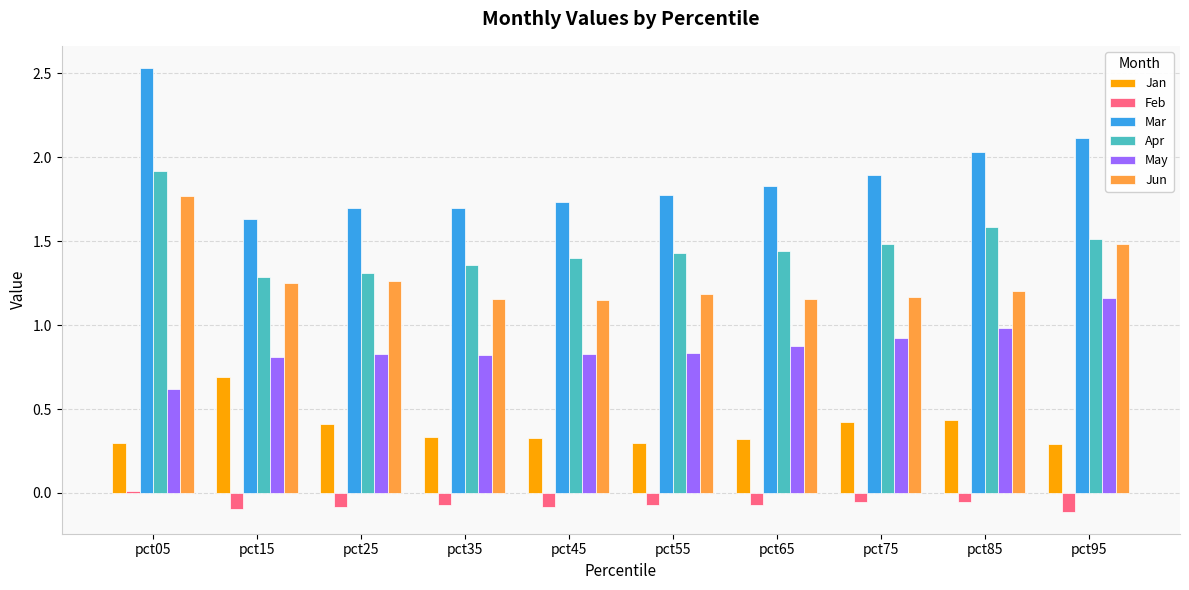

The value of Apr at pct45 is 1.4. True or false?

True